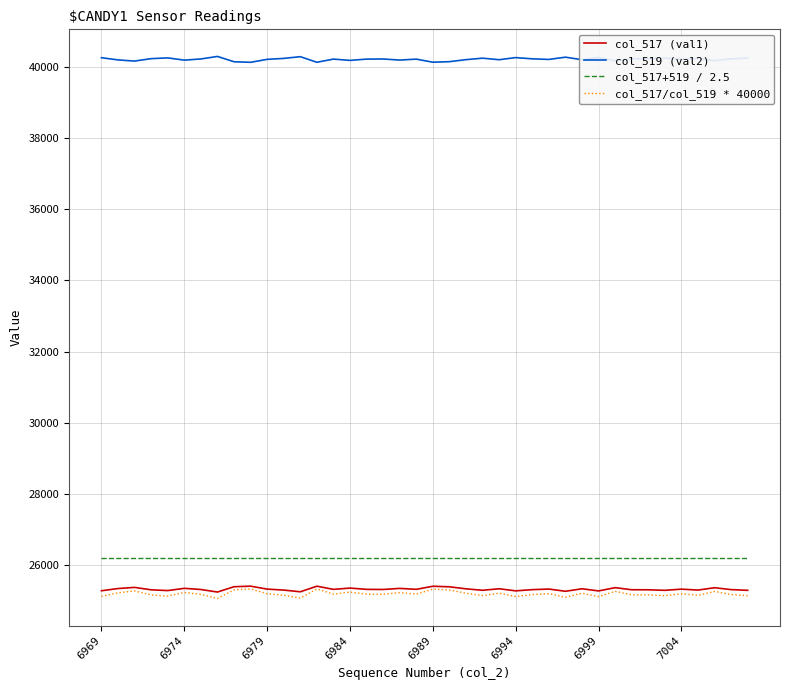

True or false: col_517 (val1) and col_519 (val2) intersect in this chart.

False